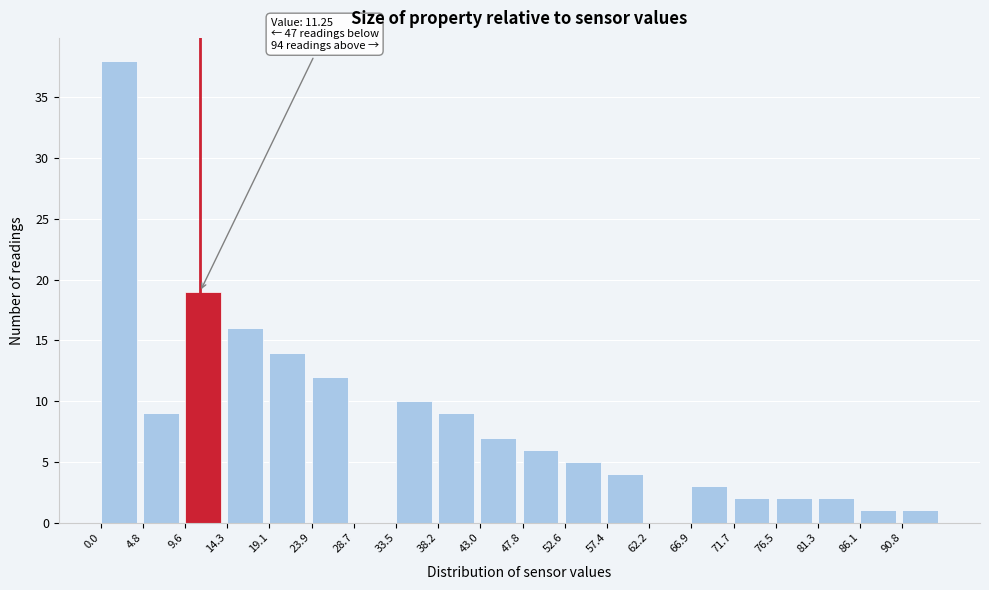

Over which range of the x-axis is the bar tallest?

0.0 to 5.0